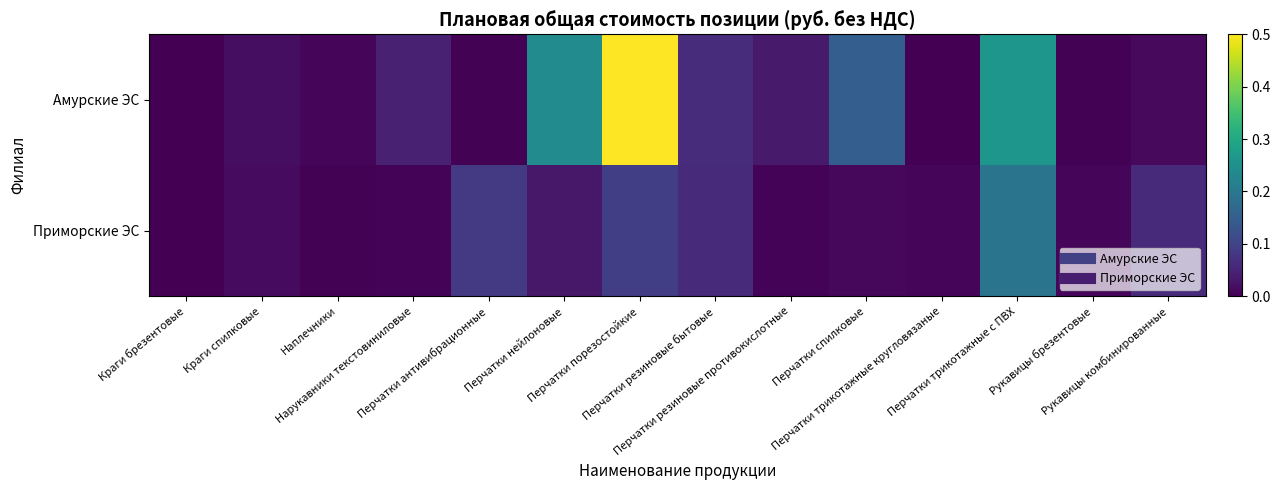

Between Краги брезентовые and Рукавицы брезентовые, which series saw the biggest shift?

Приморские ЭС